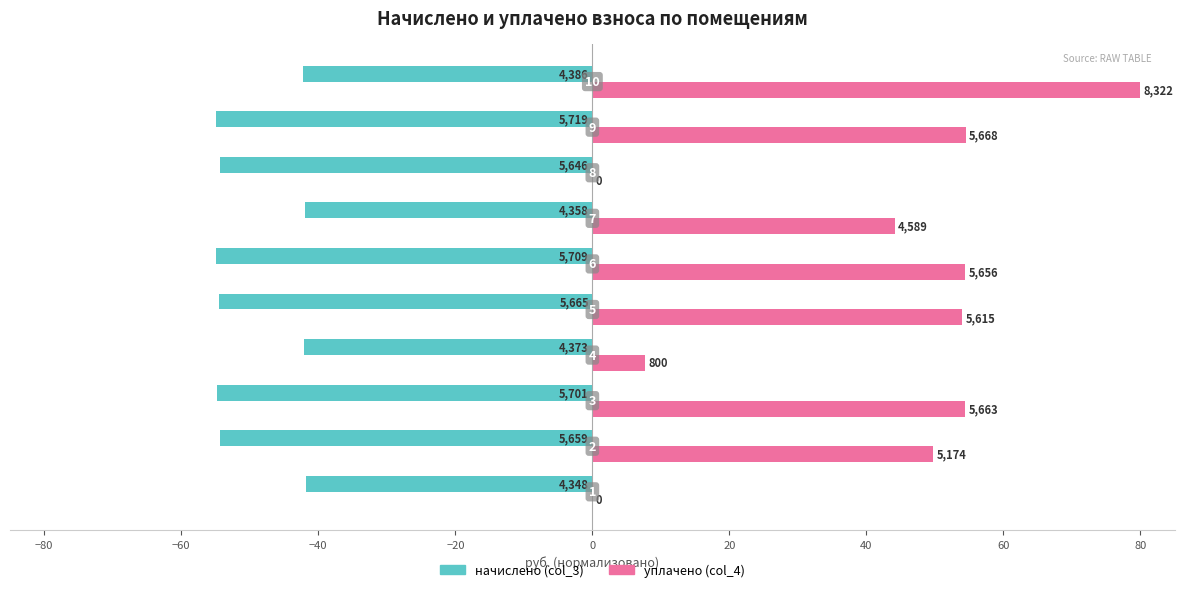

What are all the series names shown in the legend?

начислено (col_3), уплачено (col_4)